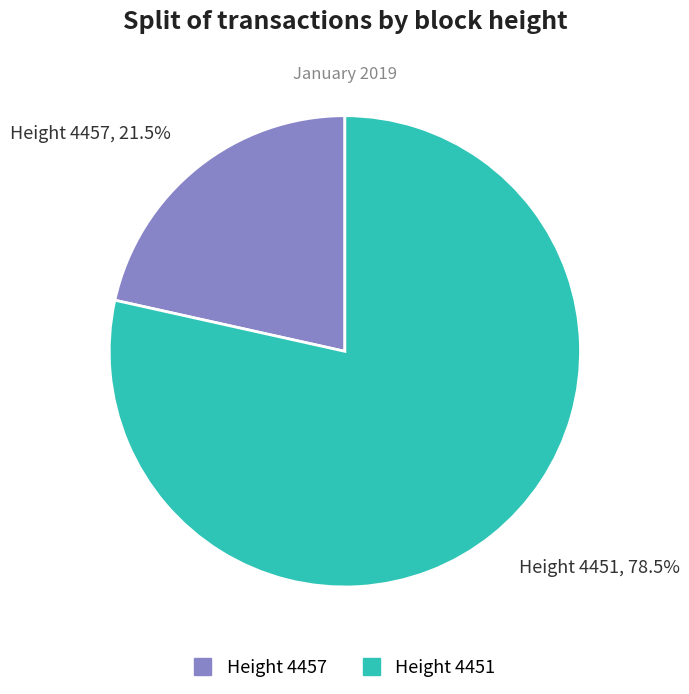

Rank the categories by value from highest to lowest.

Height 4451, 78.5%, Height 4457, 21.5%